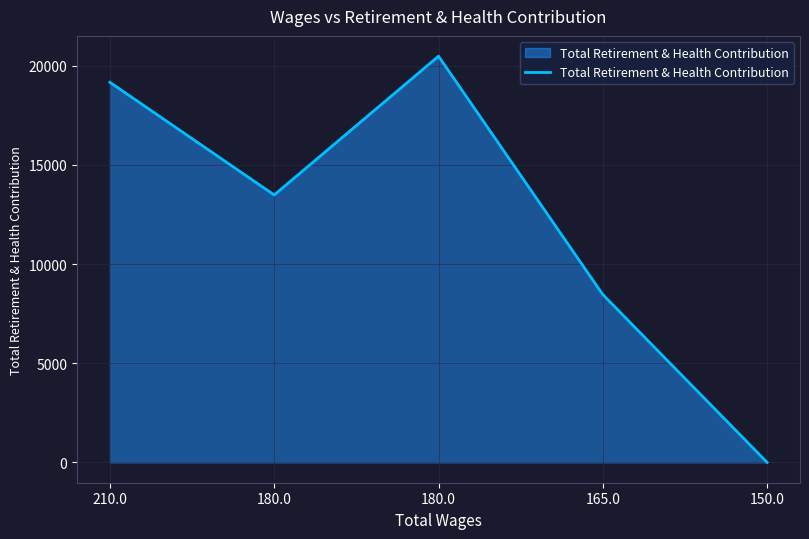

How many values are below 13488?

2